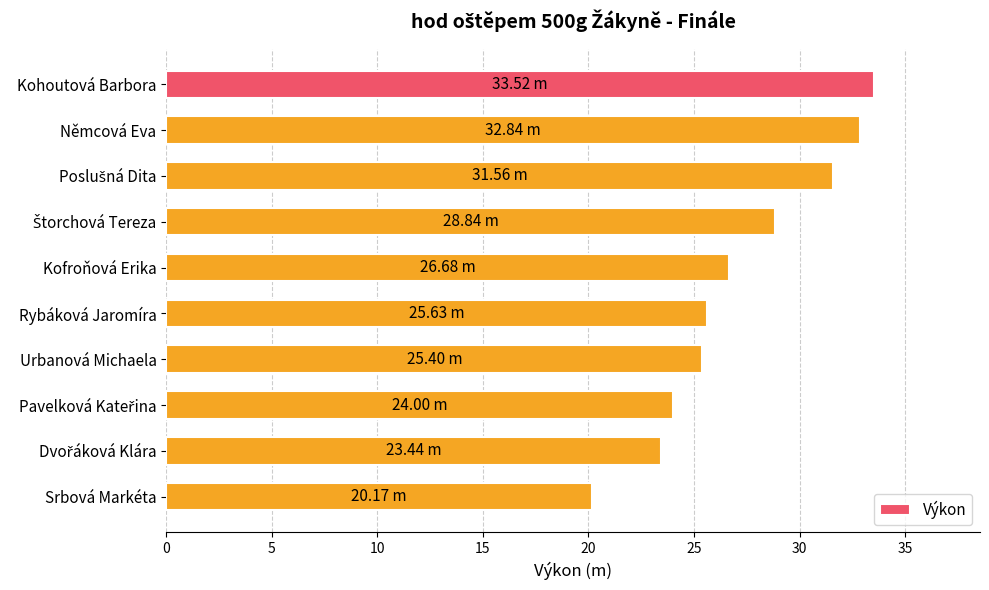

Which has a higher value, Němcová Eva or Rybáková Jaromíra?

Němcová Eva